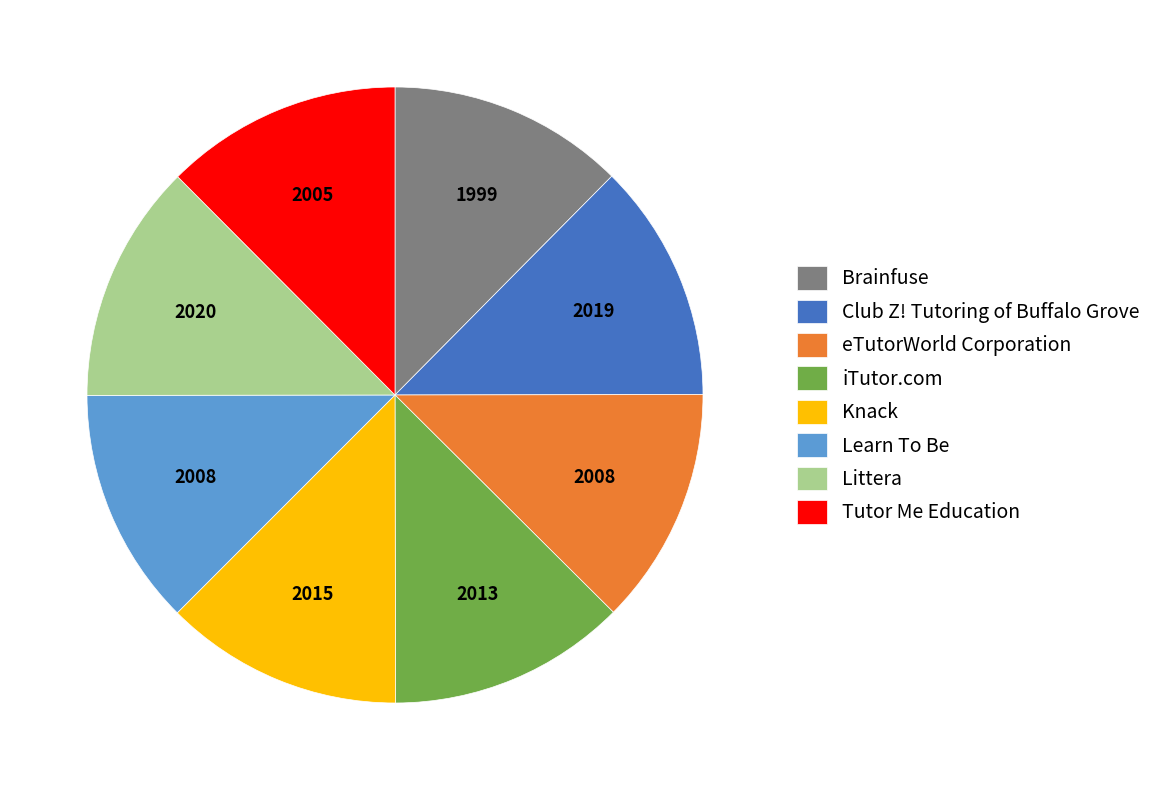

Is there a majority slice in this chart?

No